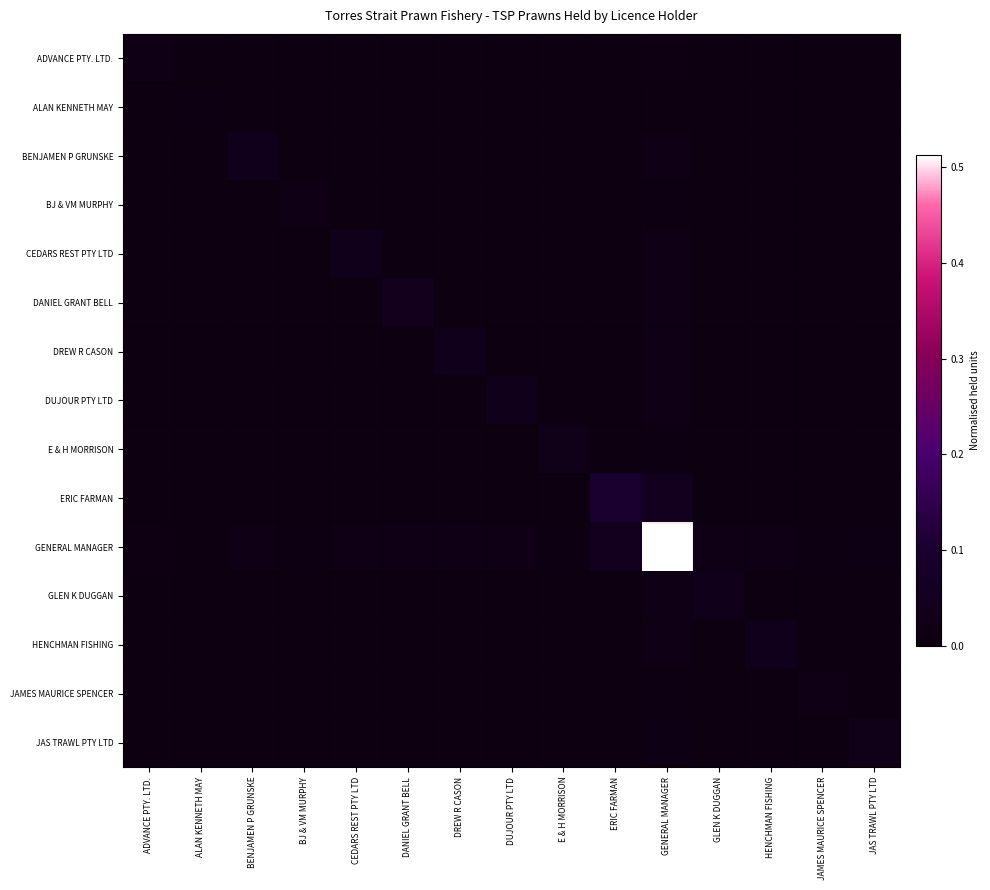

Between GENERAL MANAGER and JAMES MAURICE SPENCER, which series saw the biggest shift?

GENERAL MANAGER